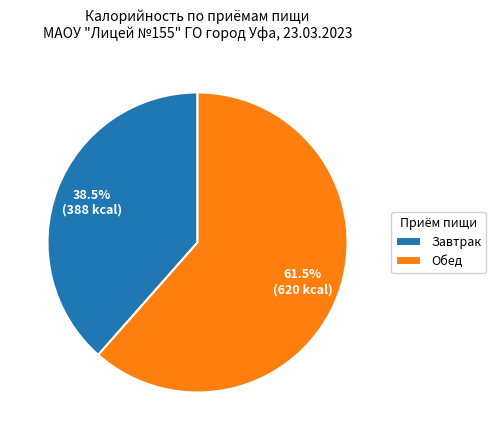

Approximately how many times larger is the value at Завтрак compared to Обед?

0.6